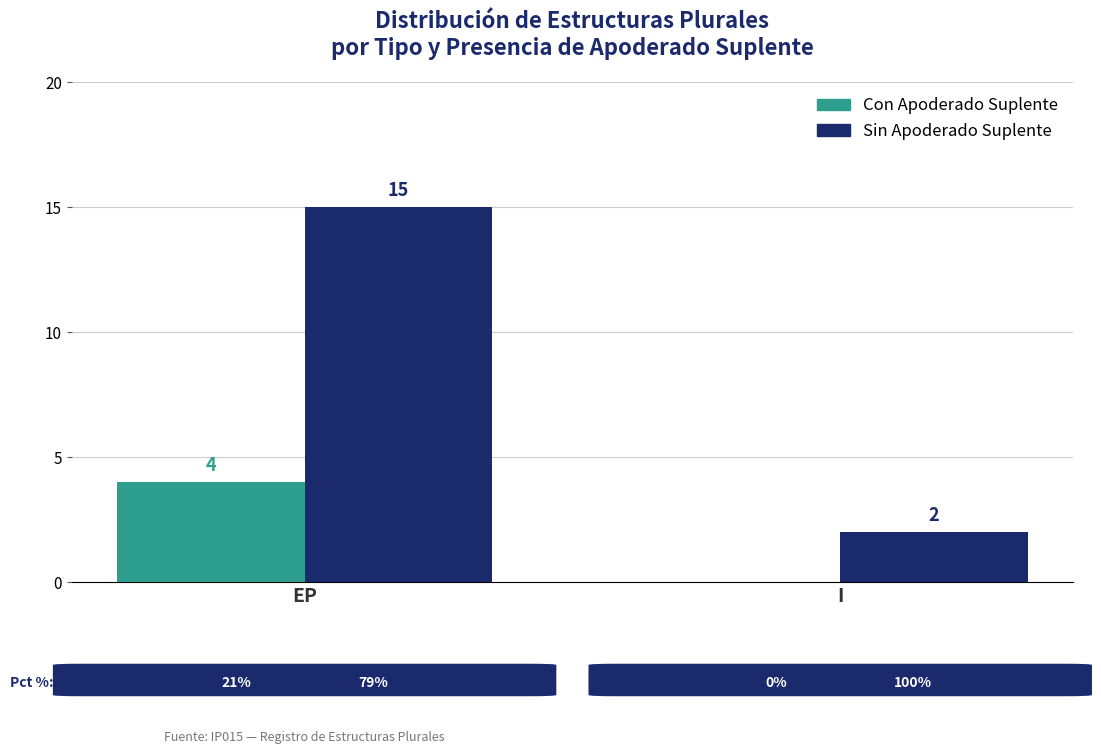

Reading left to right, transcribe all the data shown in this chart.

Con Apoderado Suplente: EP=4	I=0
Sin Apoderado Suplente: EP=15	I=2